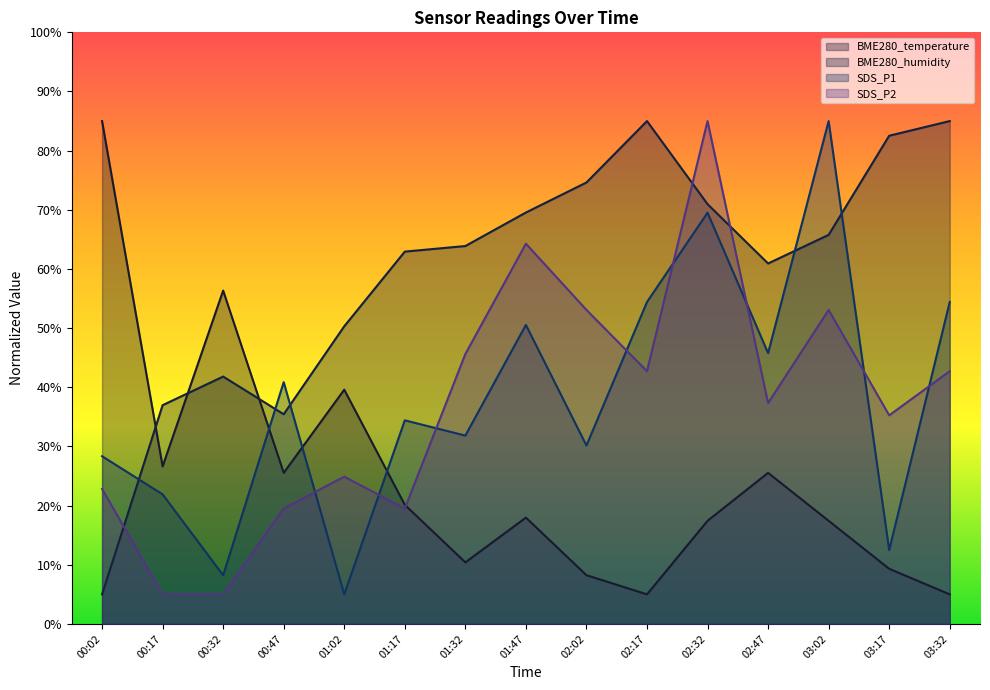

Which has a higher value, 00:32 or 02:47?

00:32